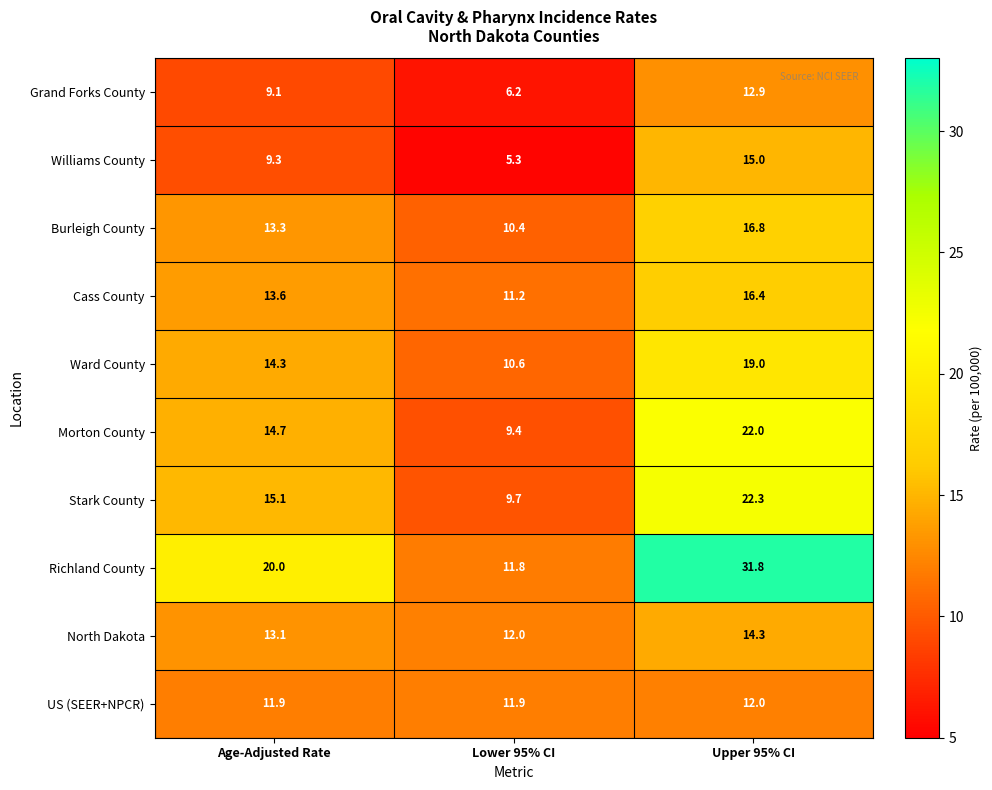

At which category is the sum across all series the highest?

Upper 95% CI